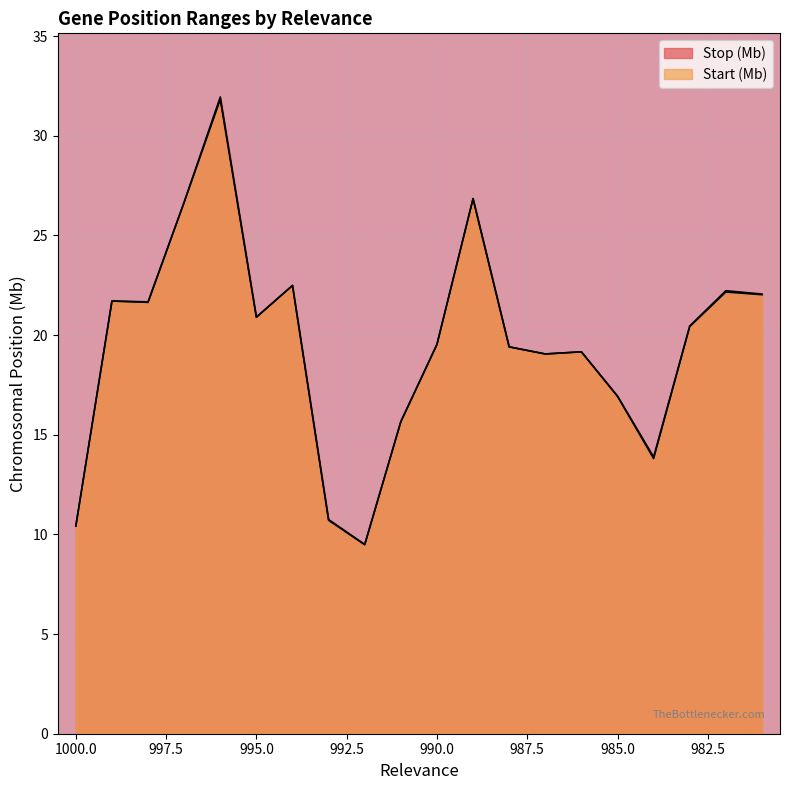

At 981, list the series in order from largest to smallest.

Stop (Mb), Start (Mb)